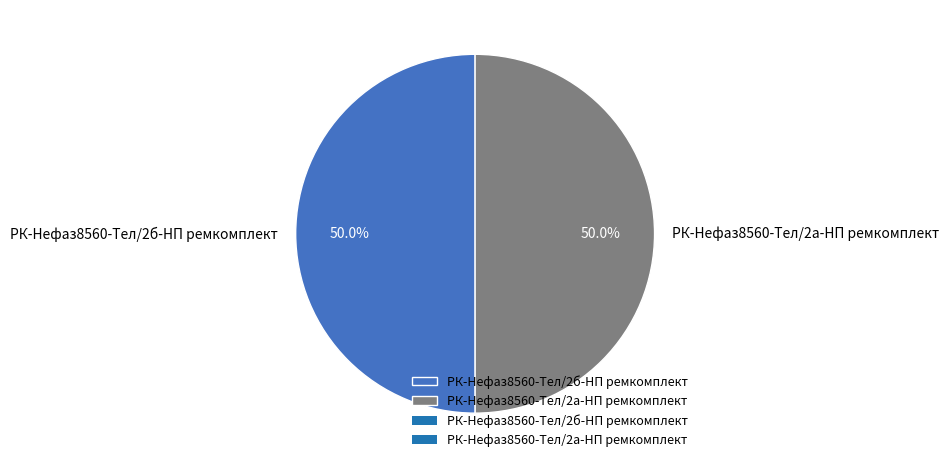

What is the ratio of the value at РК-Нефаз8560-Тел/2б-НП ремкомплект to the value at РК-Нефаз8560-Тел/2а-НП ремкомплект?

1.0